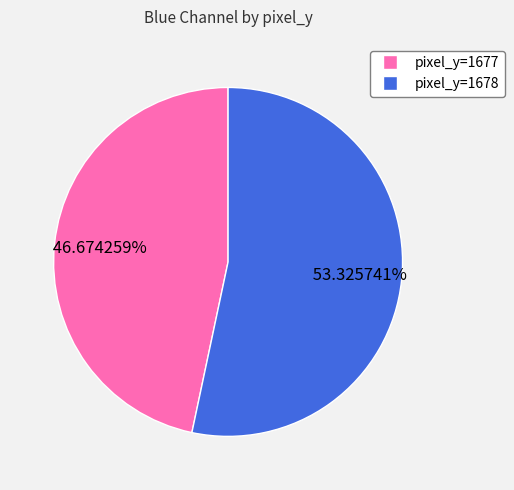

Is there a majority slice in this chart?

Yes